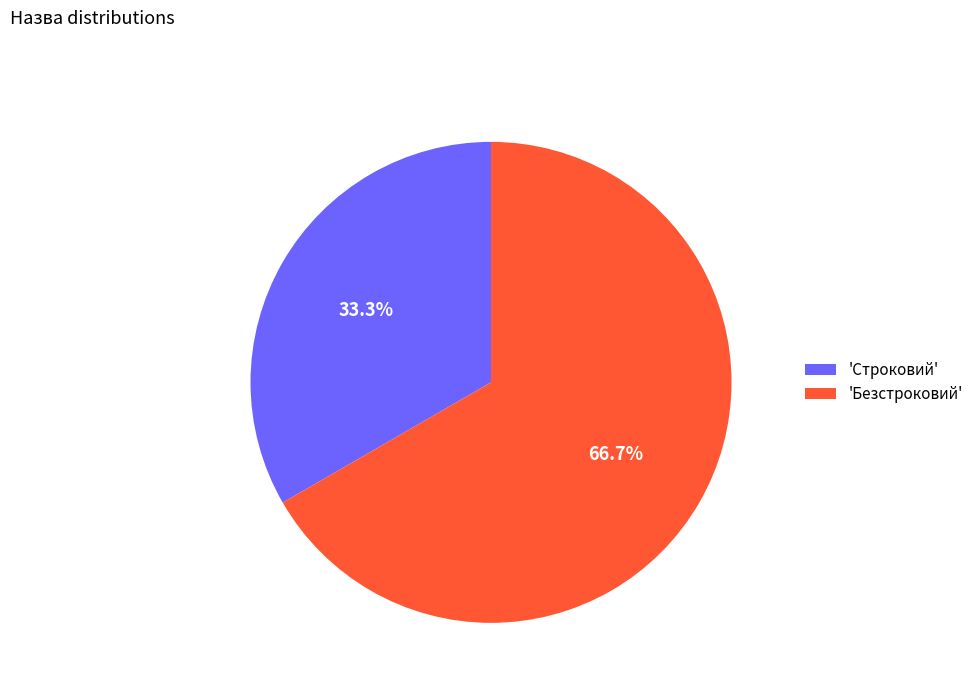

Which category has the smallest portion of the pie?

'Строковий'